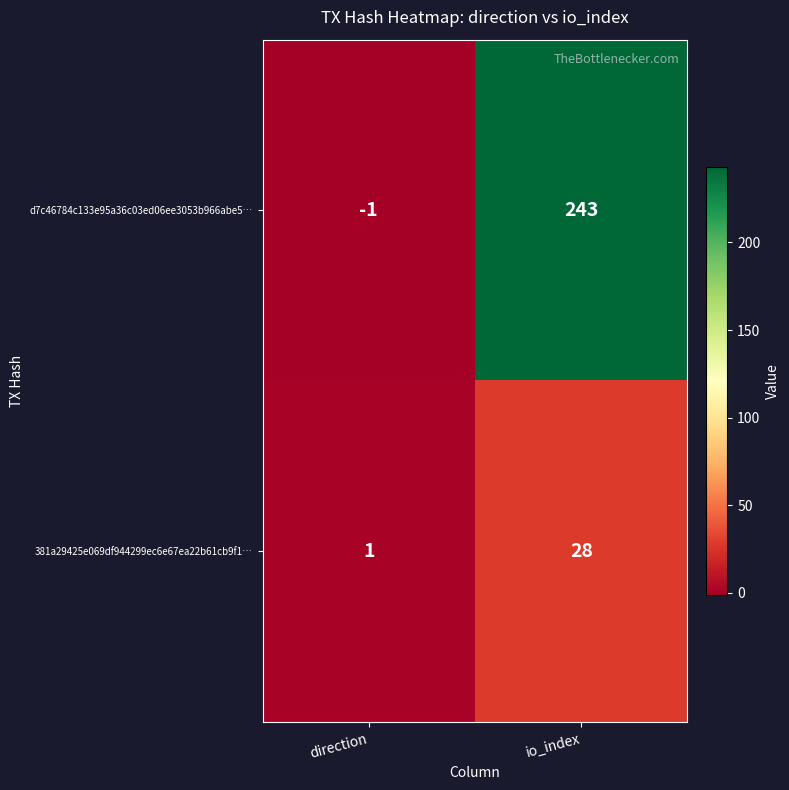

What is the smallest value displayed?

-1